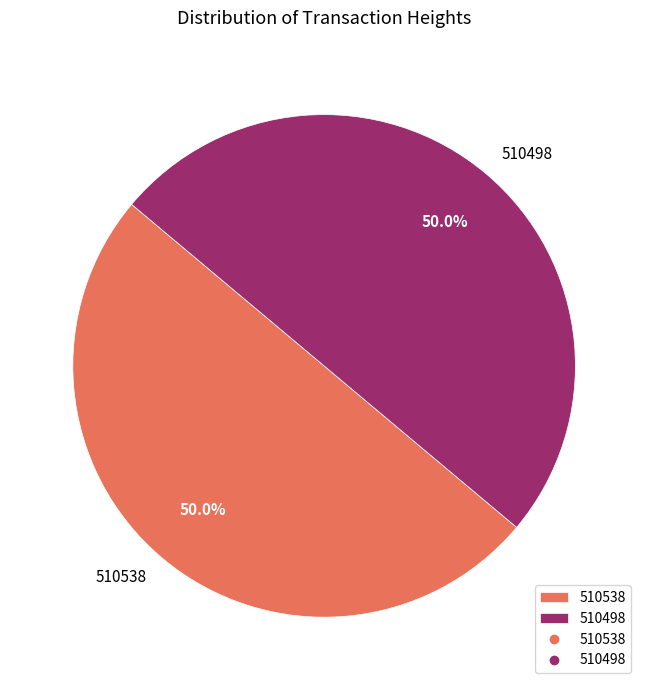

To the nearest percent, what is the average slice percentage?

50%